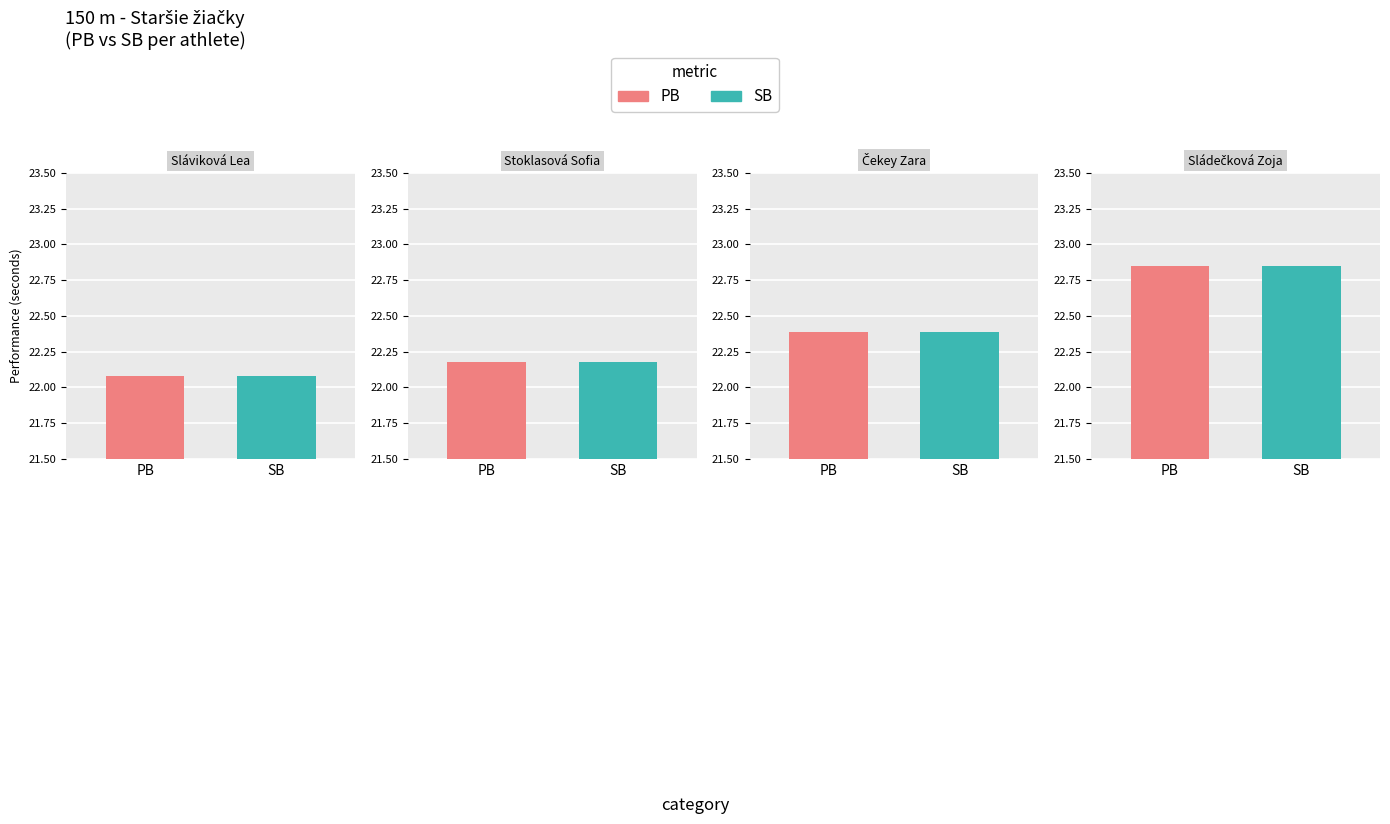

Is it true that PB equals 22.1 at Sláviková Lea?

True